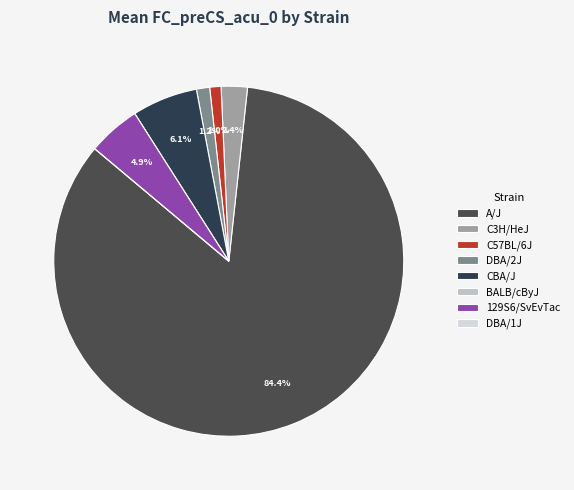

How many segments does this pie chart have?

8